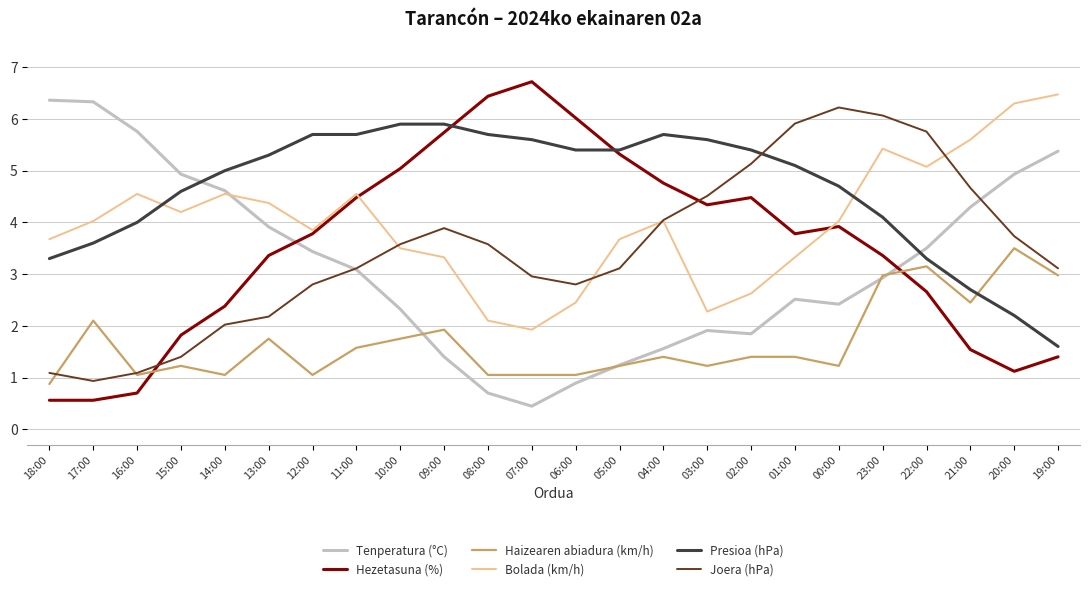

List the series in order of their peak value, highest first.

Hezetasuna (%), Bolada (km/h), Tenperatura (°C), Joera (hPa), Presioa (hPa), Haizearen abiadura (km/h)